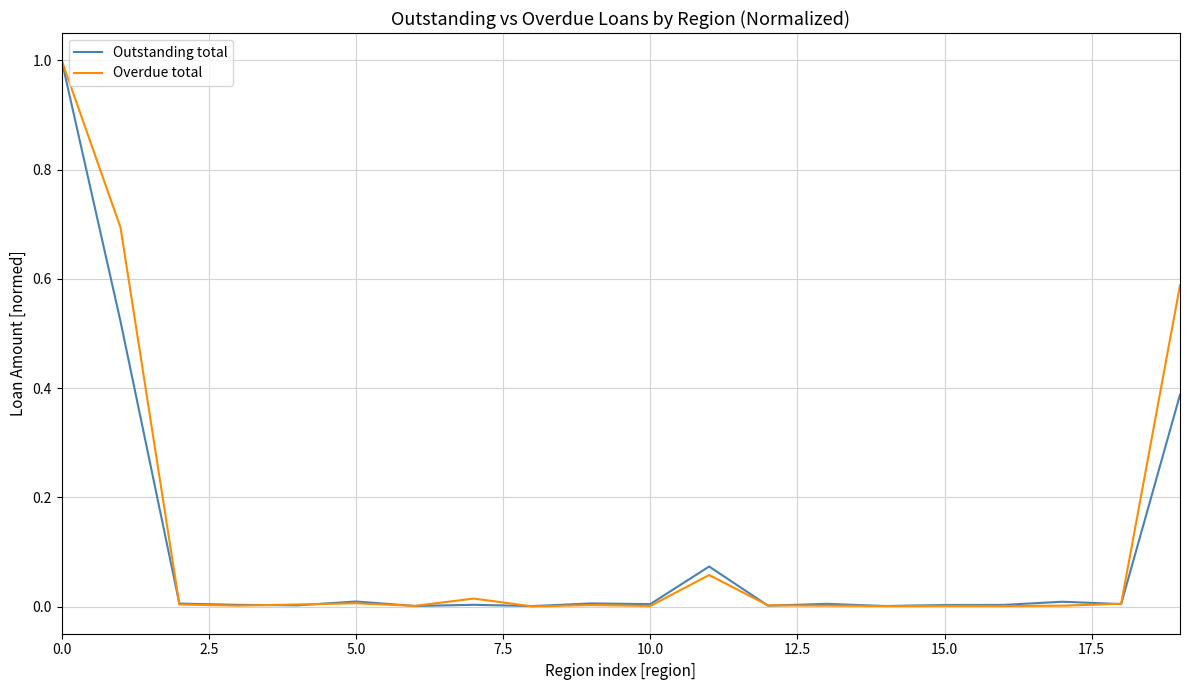

What is the greatest value displayed?

1.0